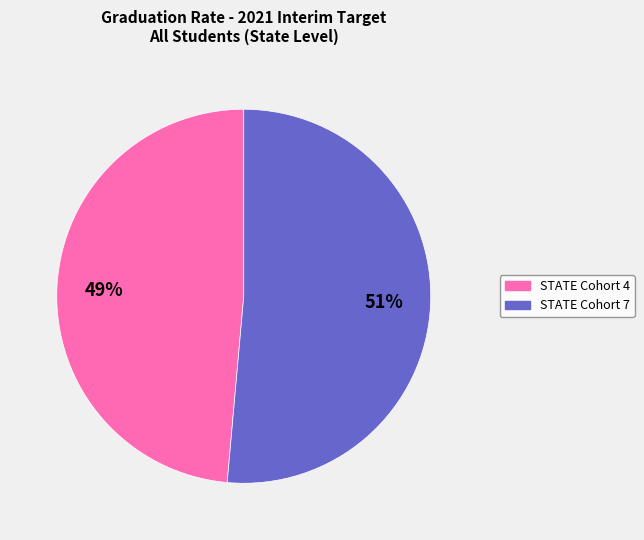

The STATE Cohort 4 slice represents 35% of the pie. True or false?

False